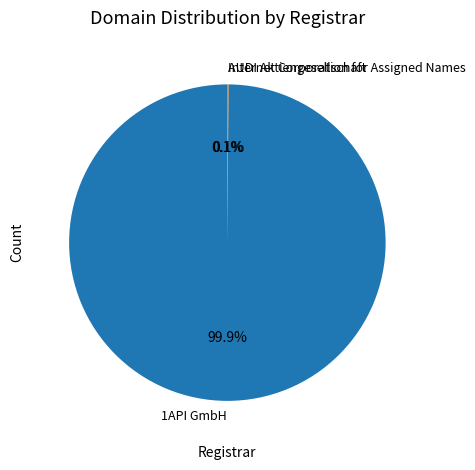

What is the largest slice in the pie chart?

1API GmbH